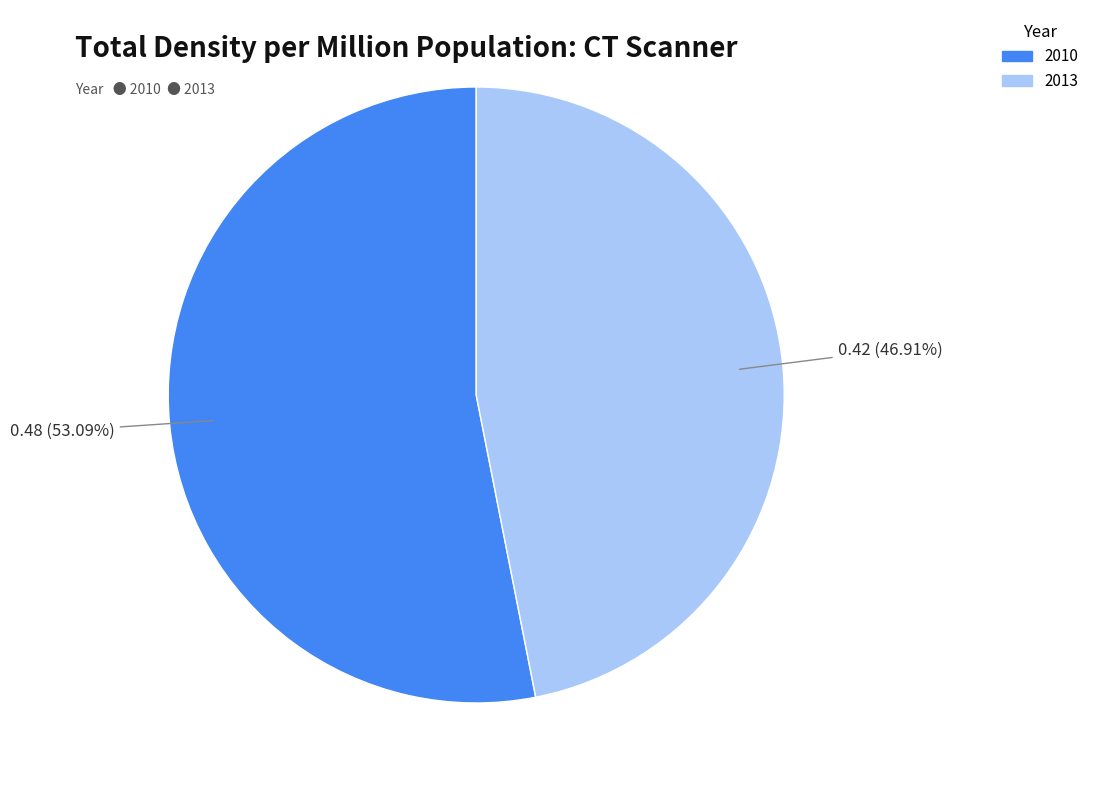

Which has a higher value, 2010 or 2013?

2010